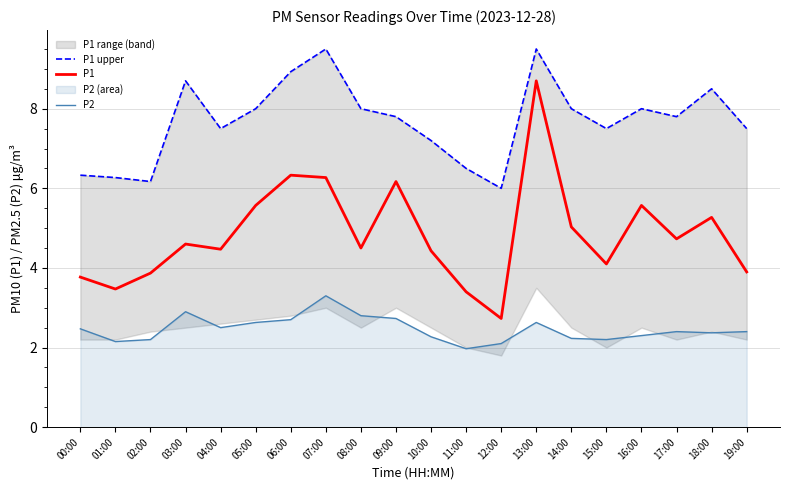

At how many categories does at least one series exceed 9?

2